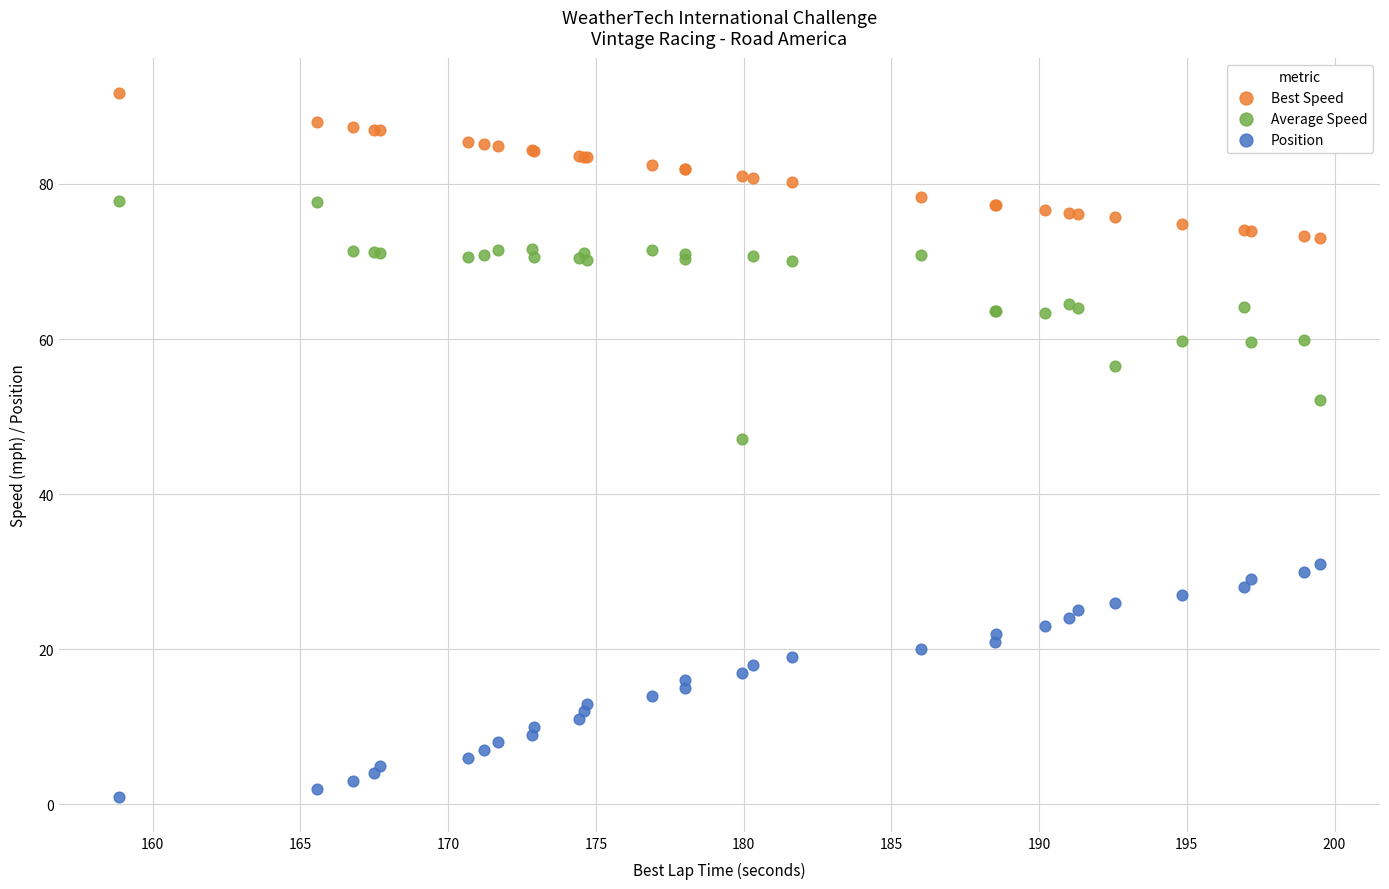

Across all series, what Y value is closest to 46?

47.1